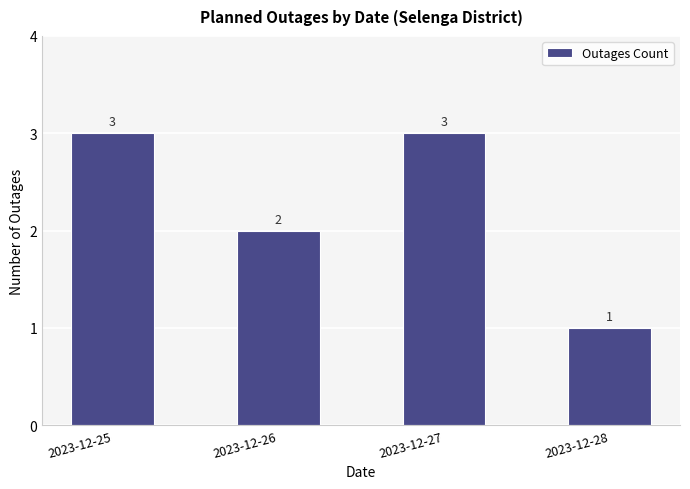

Reading right to left, extract all data points from this chart.

2023-12-28=1	2023-12-27=3	2023-12-26=2	2023-12-25=3